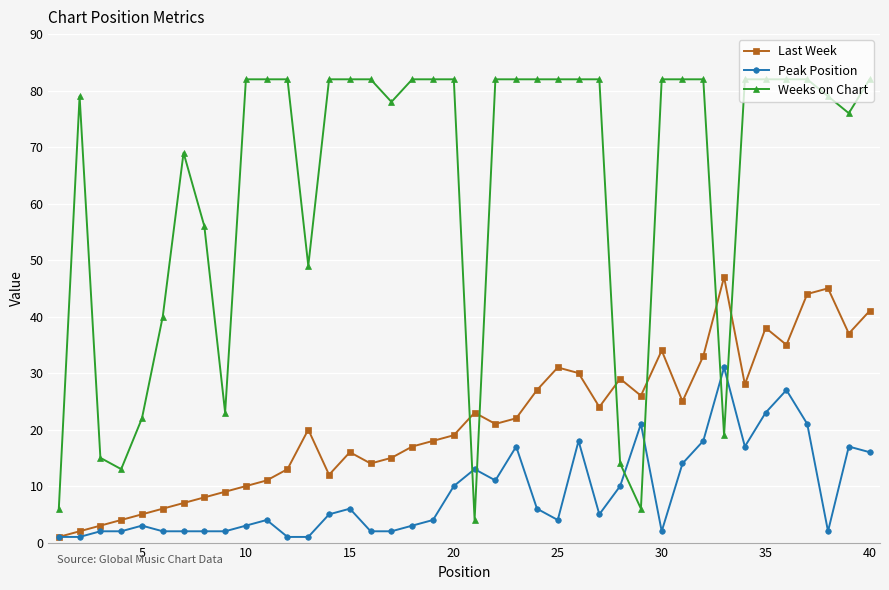

Which series has the widest spread of values?

Weeks on Chart